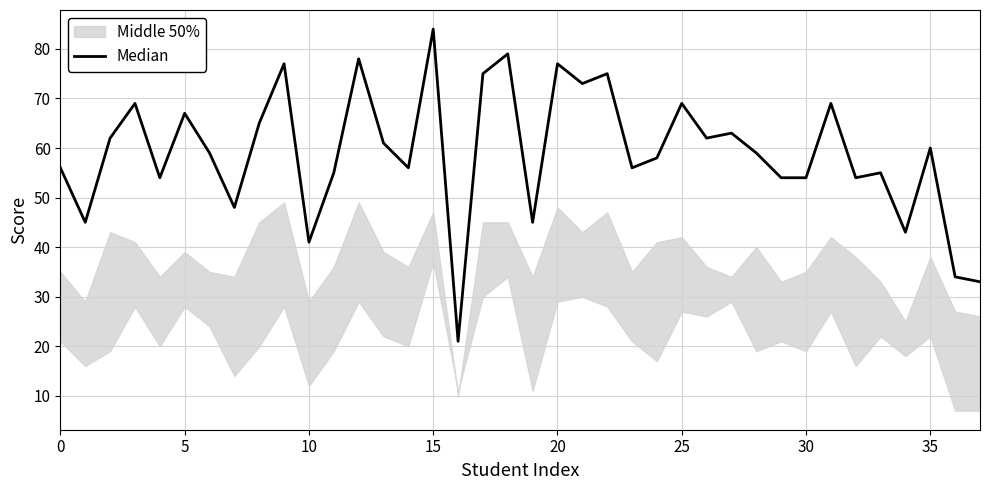

How many values exceed 59?

18